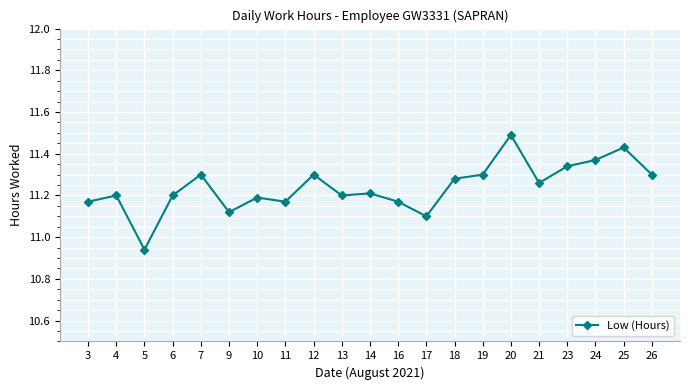

Which category has the lowest value across all series?

5